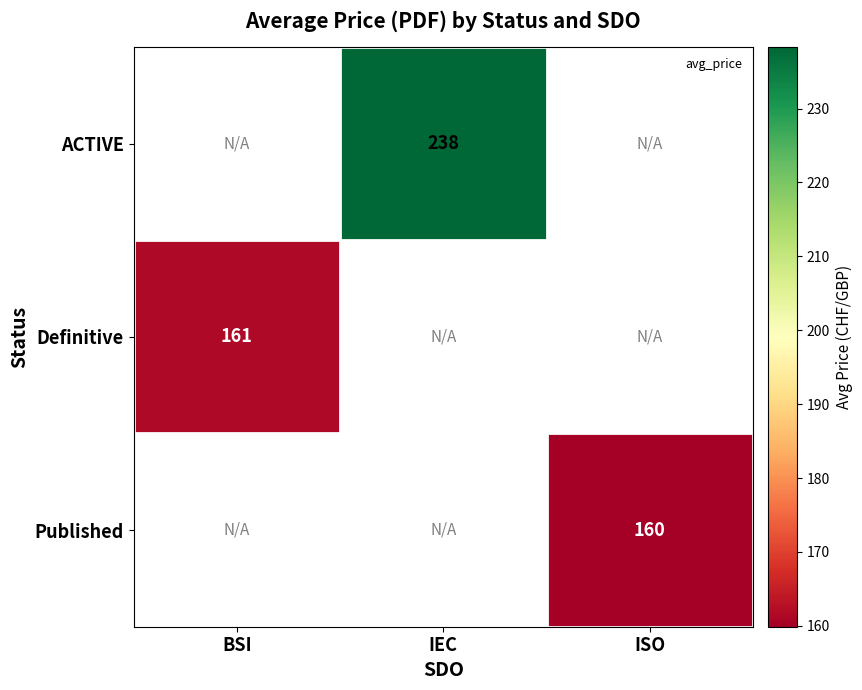

Which has a higher value, ISO or BSI?

BSI